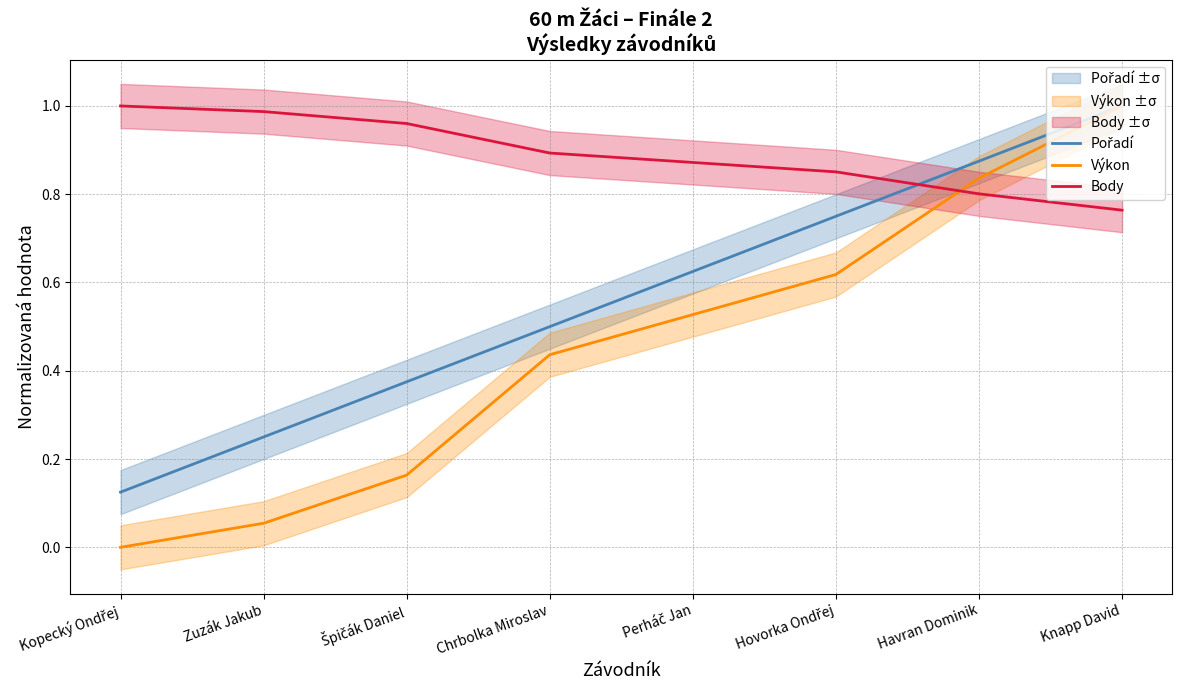

Which has a higher value, Knapp David or Zuzák Jakub?

Knapp David